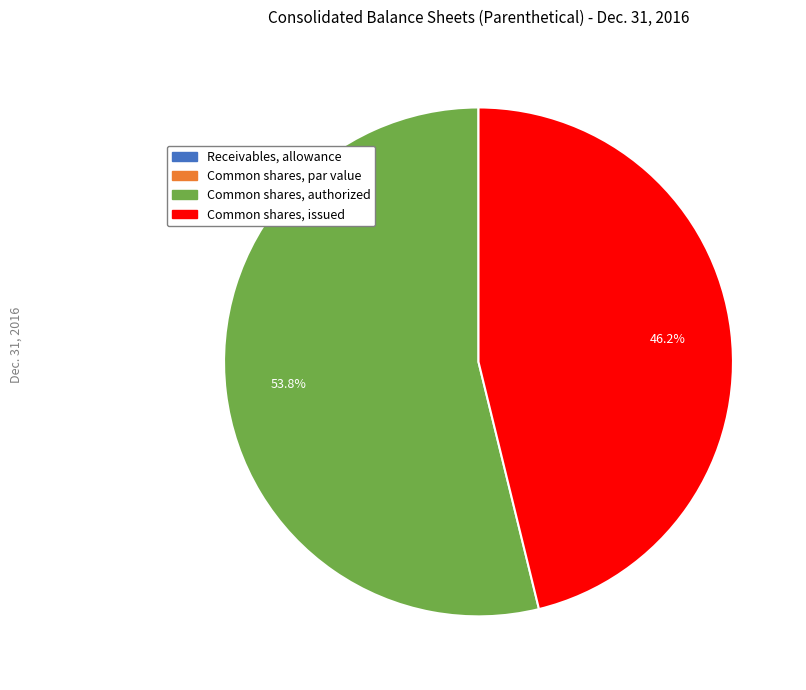

Which category has the biggest portion of the pie?

Common shares, authorized